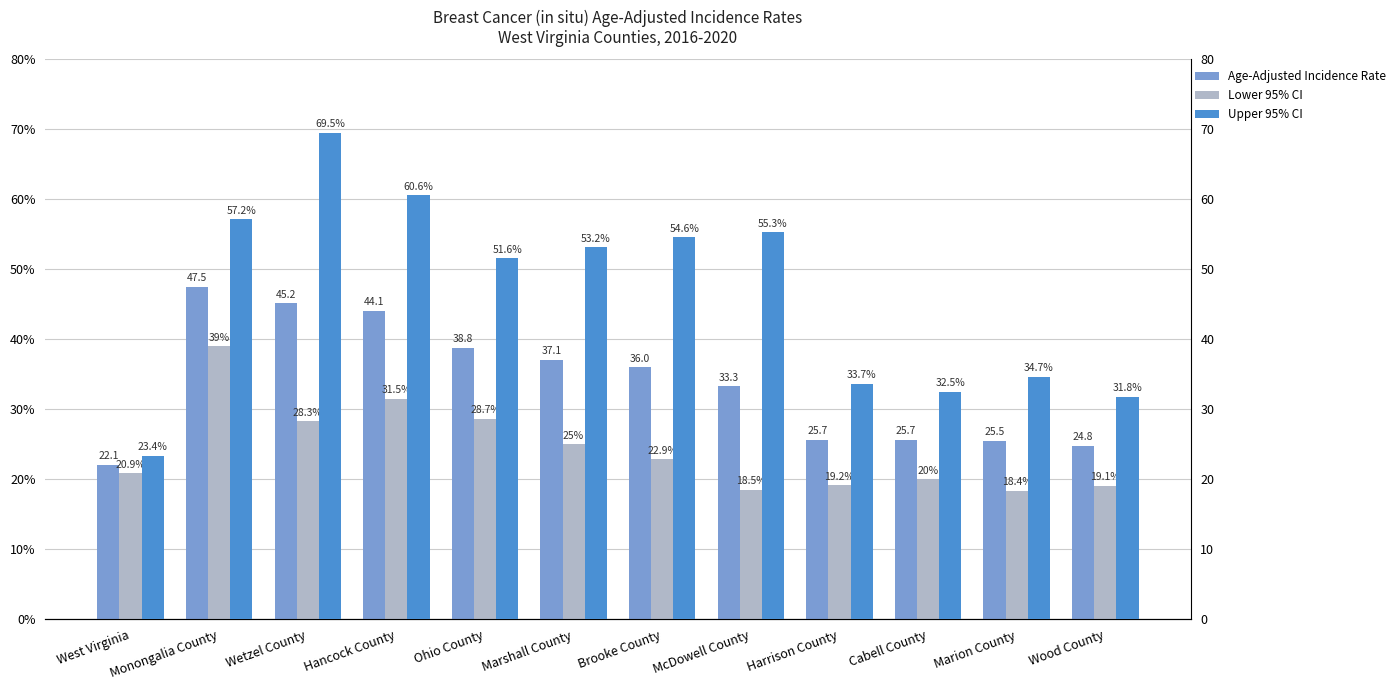

What is the lowest value of the Age-Adjusted Incidence Rate series?

22.1